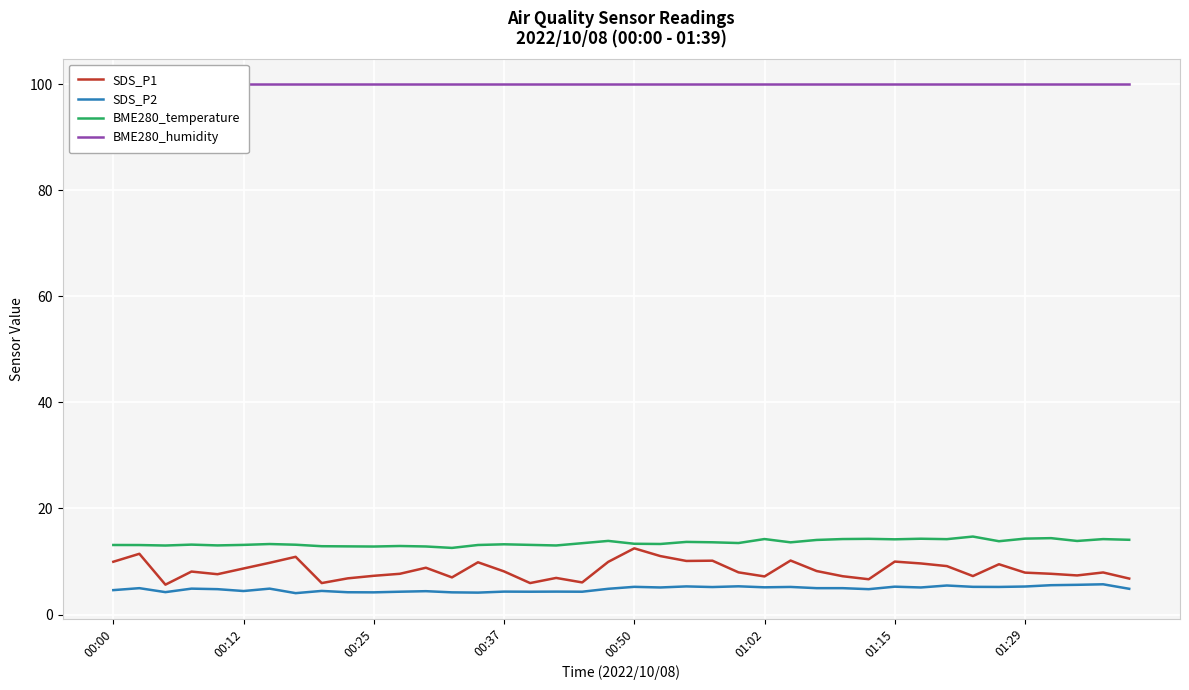

The value of BME280_temperature at 19 is 13.9. True or false?

True